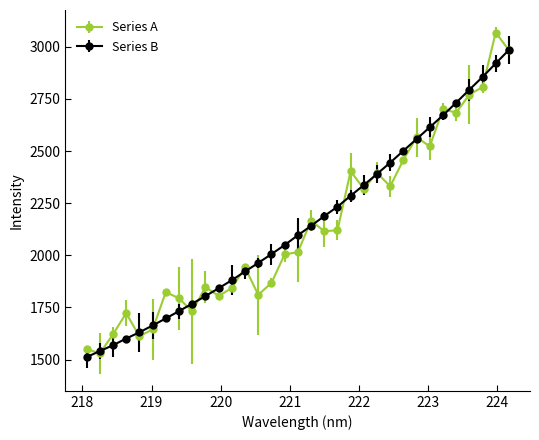

What is the value of the Series B point at the 25th from the left?

2501.5